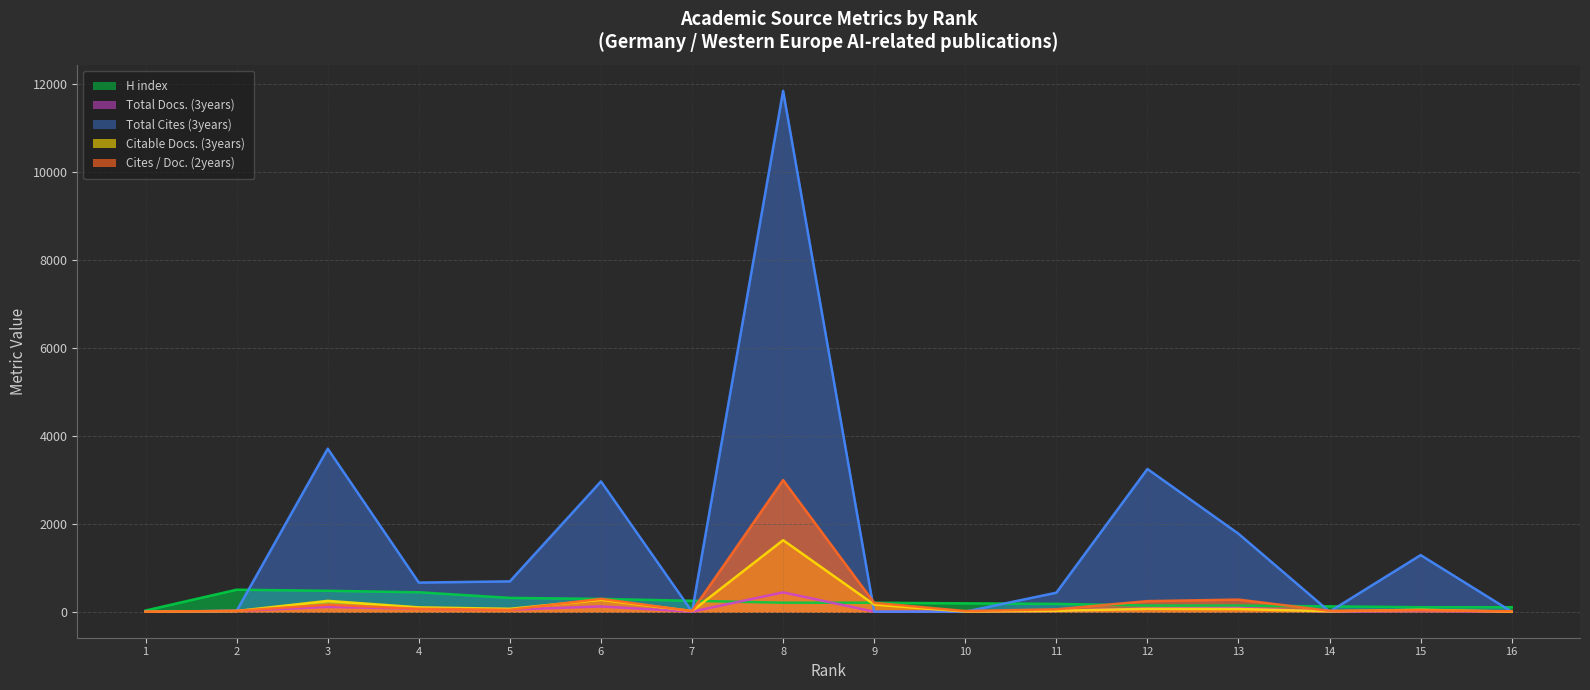

After their last crossing, which series has the higher values: Total Docs. (3years) or Cites / Doc. (2years)?

Cites / Doc. (2years)